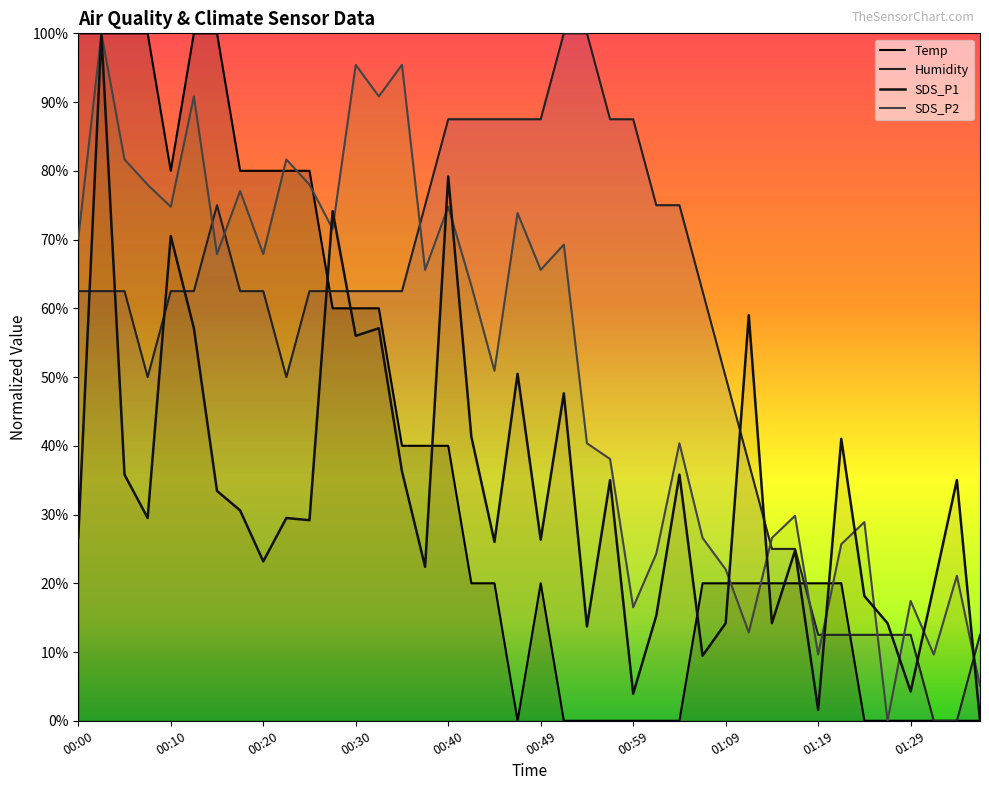

Between 00:52 and 01:34, which series saw the biggest shift?

Humidity